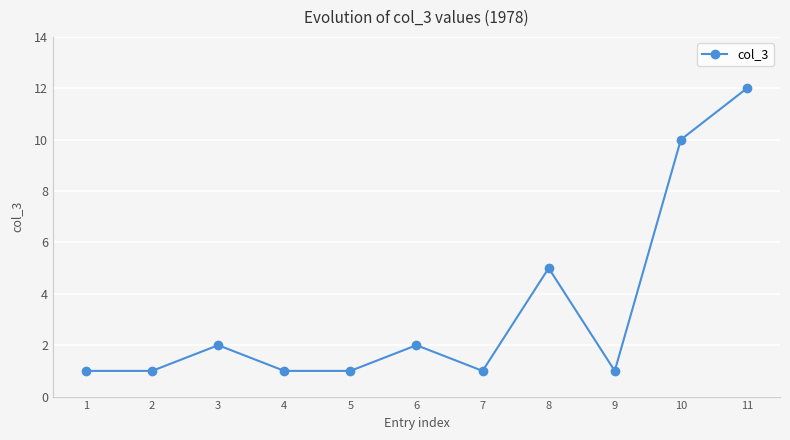

Reading left to right, extract all data points from this chart.

1	1	2	1	1	2	1	5	1	10	12